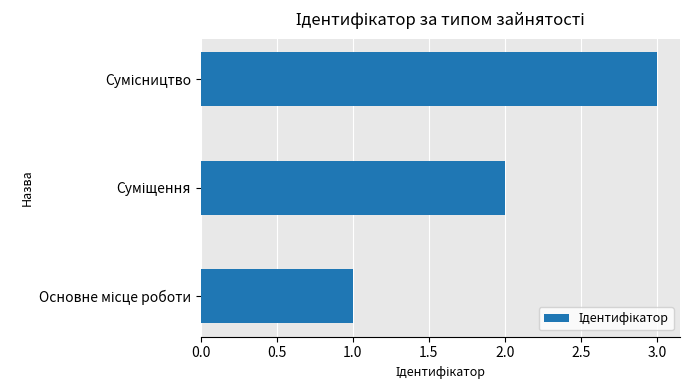

What is the sum of all values?

6